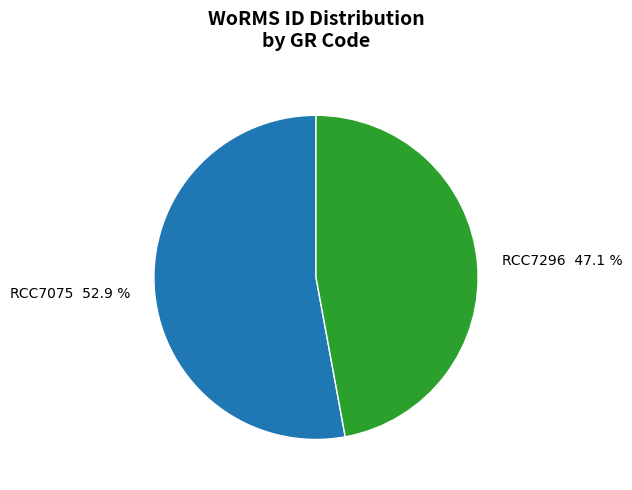

Which has a higher value, RCC7075 or RCC7296?

RCC7075